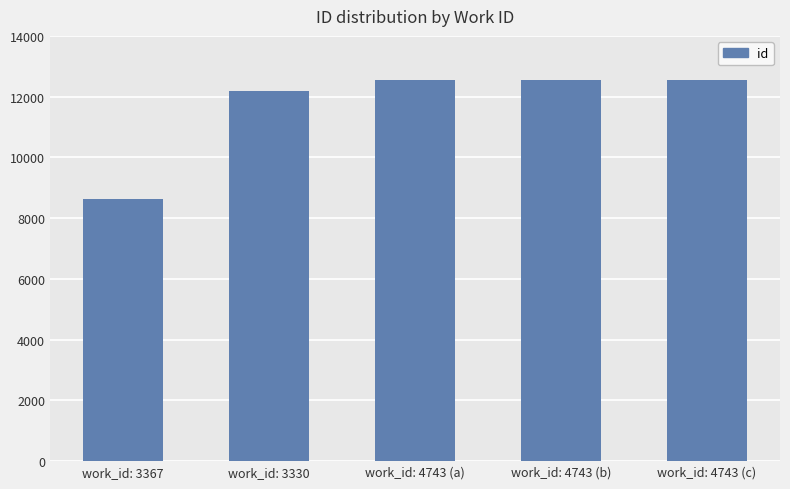

True or false: the data shows 18440 at work_id: 4743 (a).

False